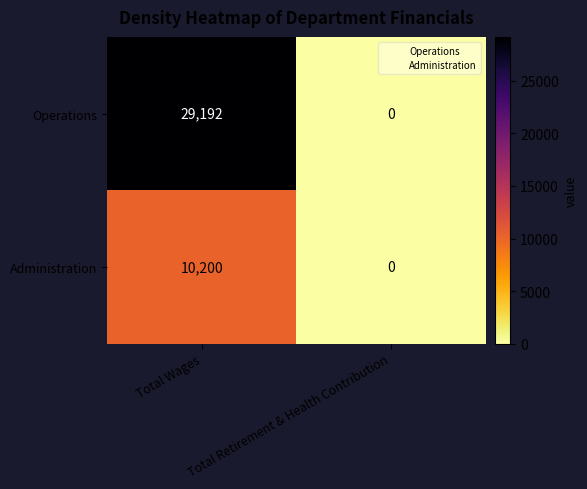

True or false: Administration has a value of 10200 at Total Wages.

True